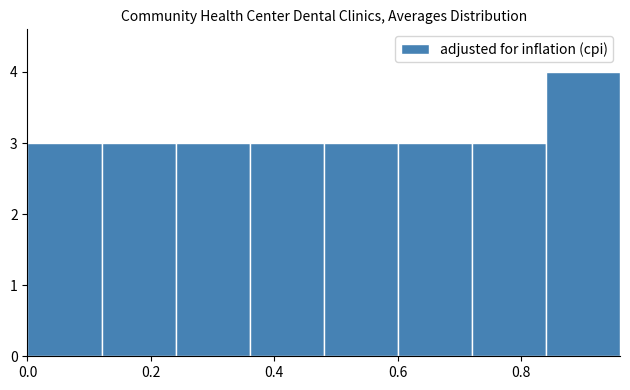

Reading left to right, transcribe this chart: for each bar, give the range it covers on the x-axis and its height. The values are not printed on the chart, so give them approximately, as read against the axis.

0.00 to 0.12: 3
0.12 to 0.24: 3
0.24 to 0.36: 3
0.36 to 0.48: 3
0.48 to 0.60: 3
0.60 to 0.72: 3
0.72 to 0.84: 3
0.84 to 0.96: 4